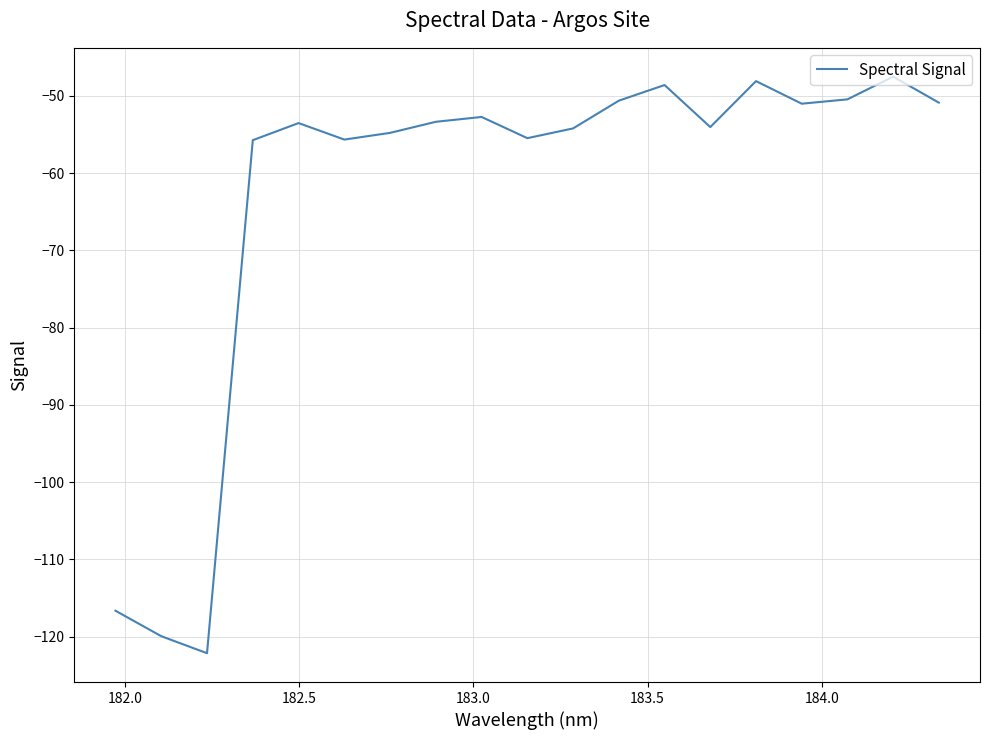

What is the difference between the maximum and minimum values?

74.6